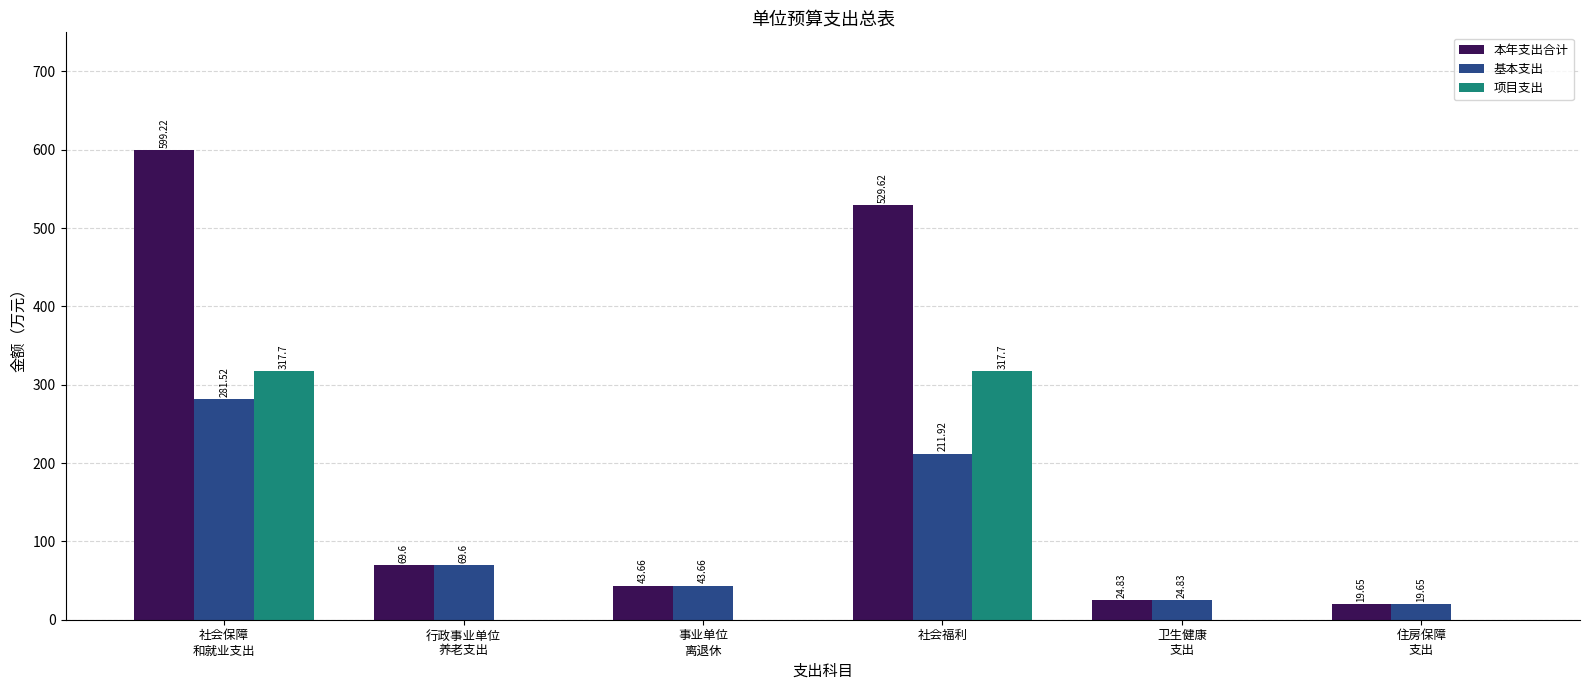

Does the chart contain stacked bars?

No